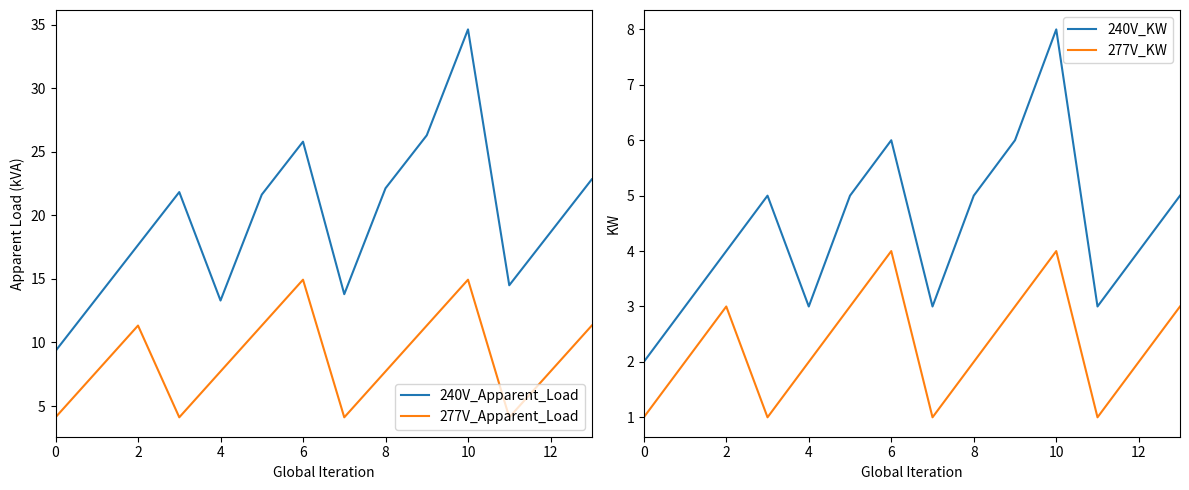

The 240V_Apparent_Load series shows 9.3 at 6. True or false?

False